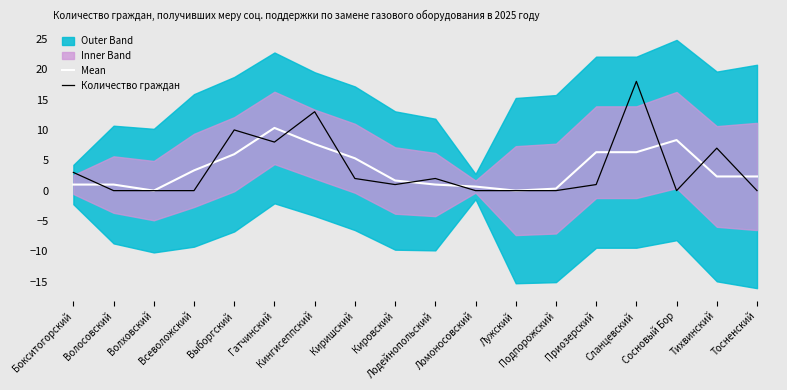

At which category is the sum across all series the highest?

Сланцевский